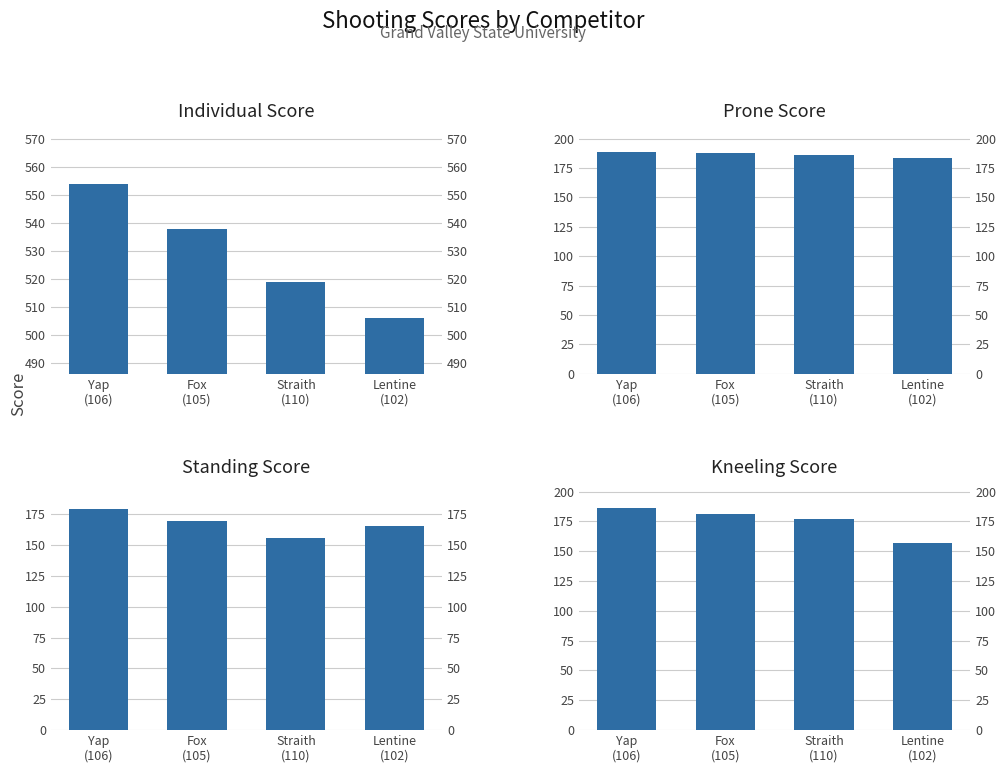

At which label does Kneeling Score reach its peak?

Yap
(106)